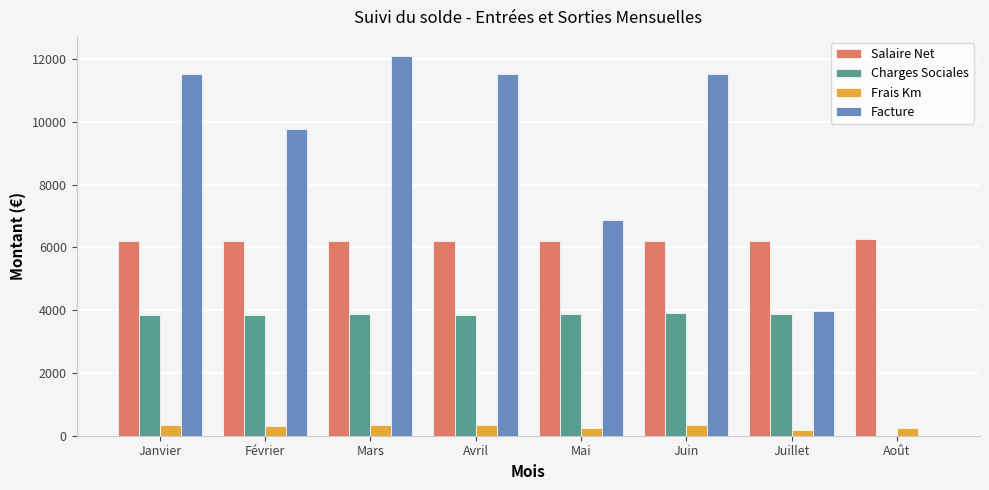

Which category has the highest value in the Facture series?

Mars